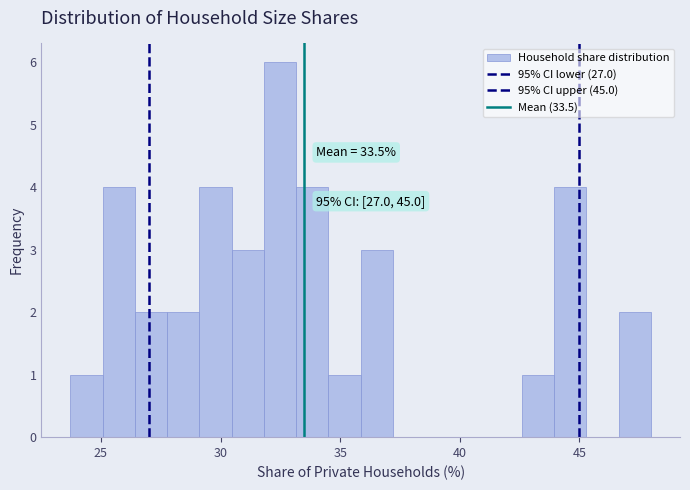

Around what value on the x-axis is the tallest bar? Give the approximate position of its centre, as read against the axis.

32.5